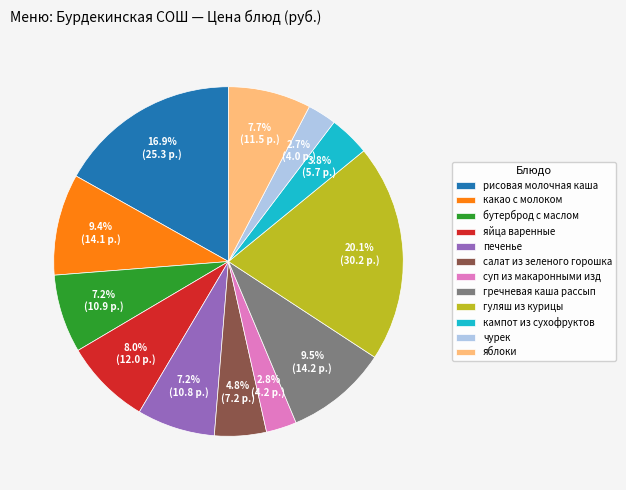

To the nearest percent, what is the difference between the largest and smallest slice percentages?

17%